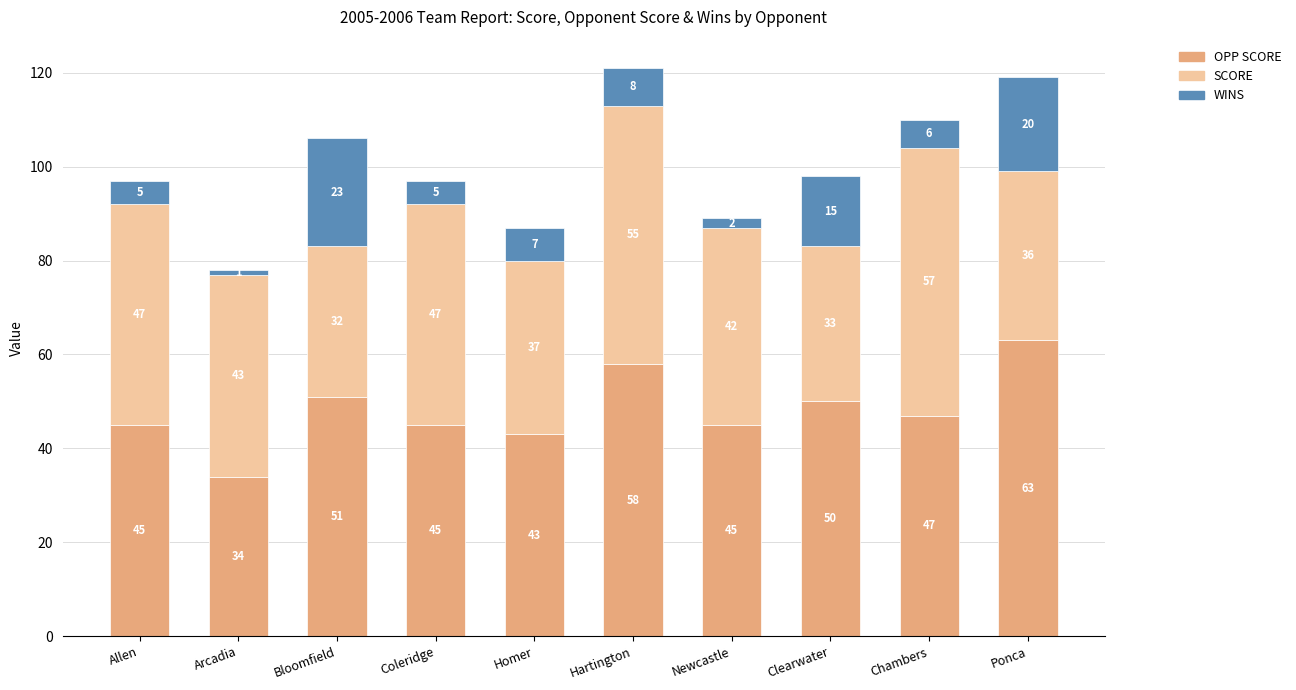

What is the total value across all series at Ponca?

119